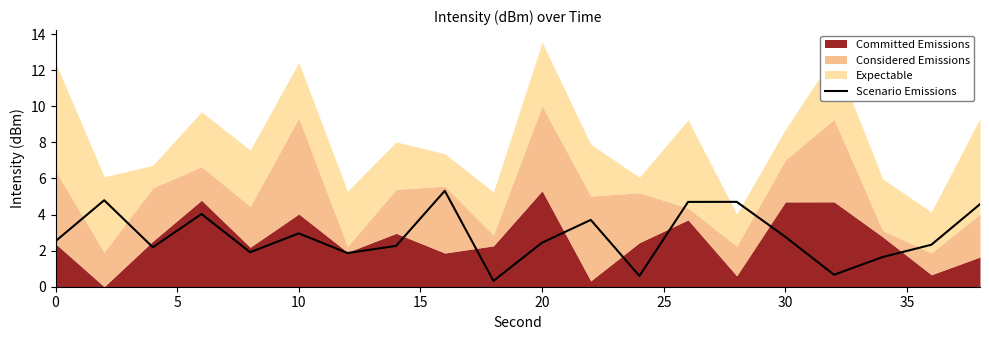

What is the value of the 15th point from the left?

4.7